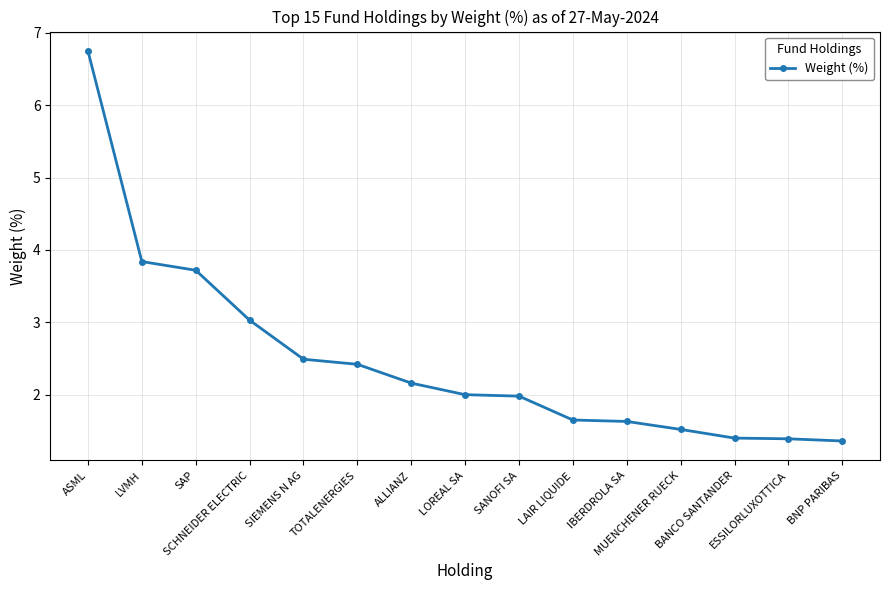

What position from the right is ASML?

15